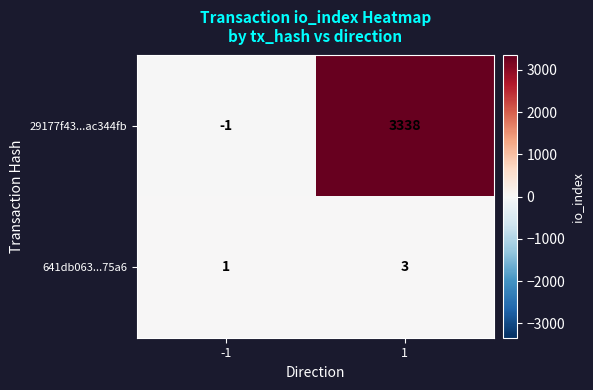

The value of 29177f43...ac344fb at 1 is 5860. True or false?

False